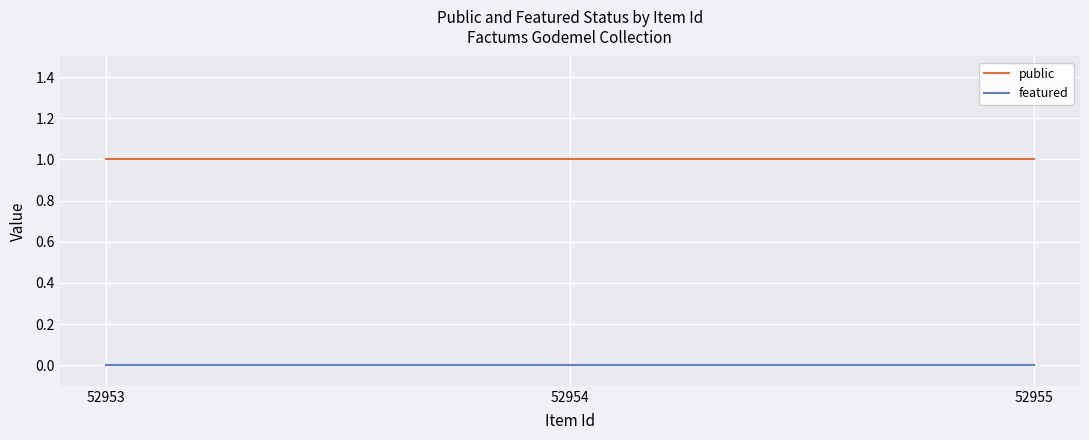

Count the number of data series in this chart.

2